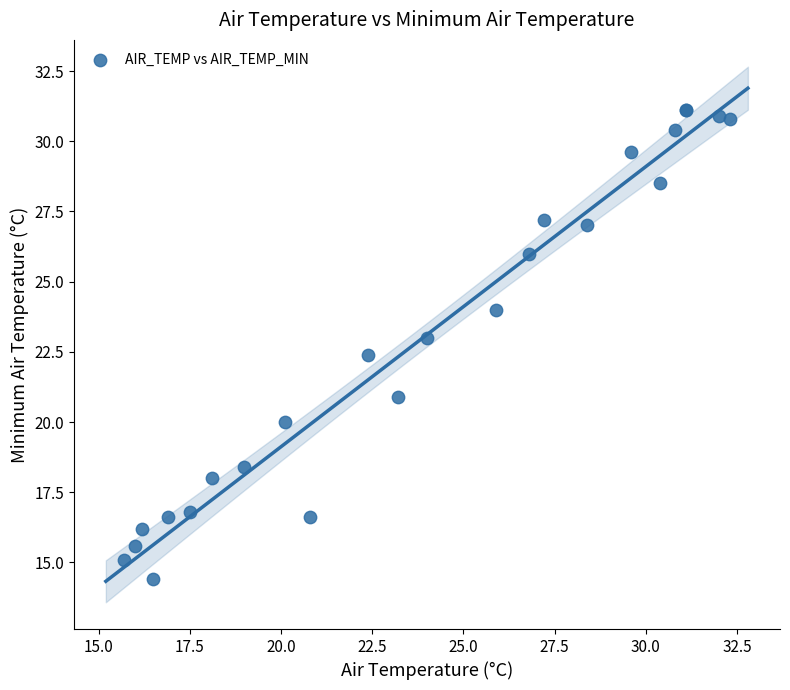

What Y value in the scatter plot is closest to 22?

22.4